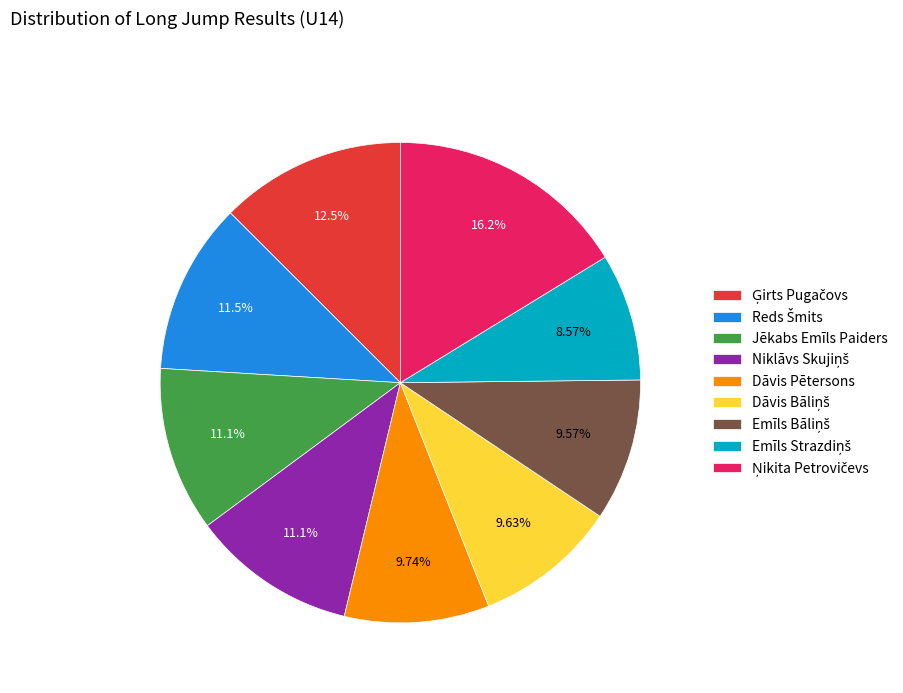

Is there any slice that represents more than half of the pie?

No